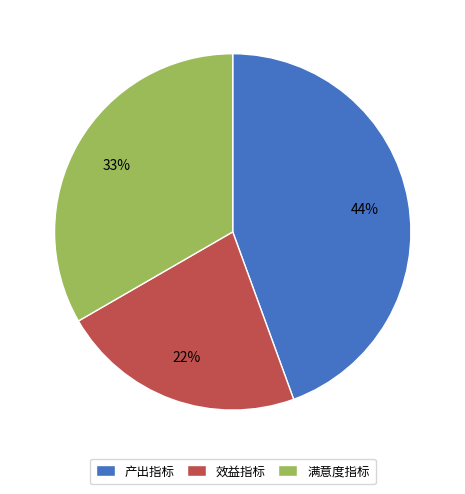

Between 产出指标 and 满意度指标, which is larger?

产出指标